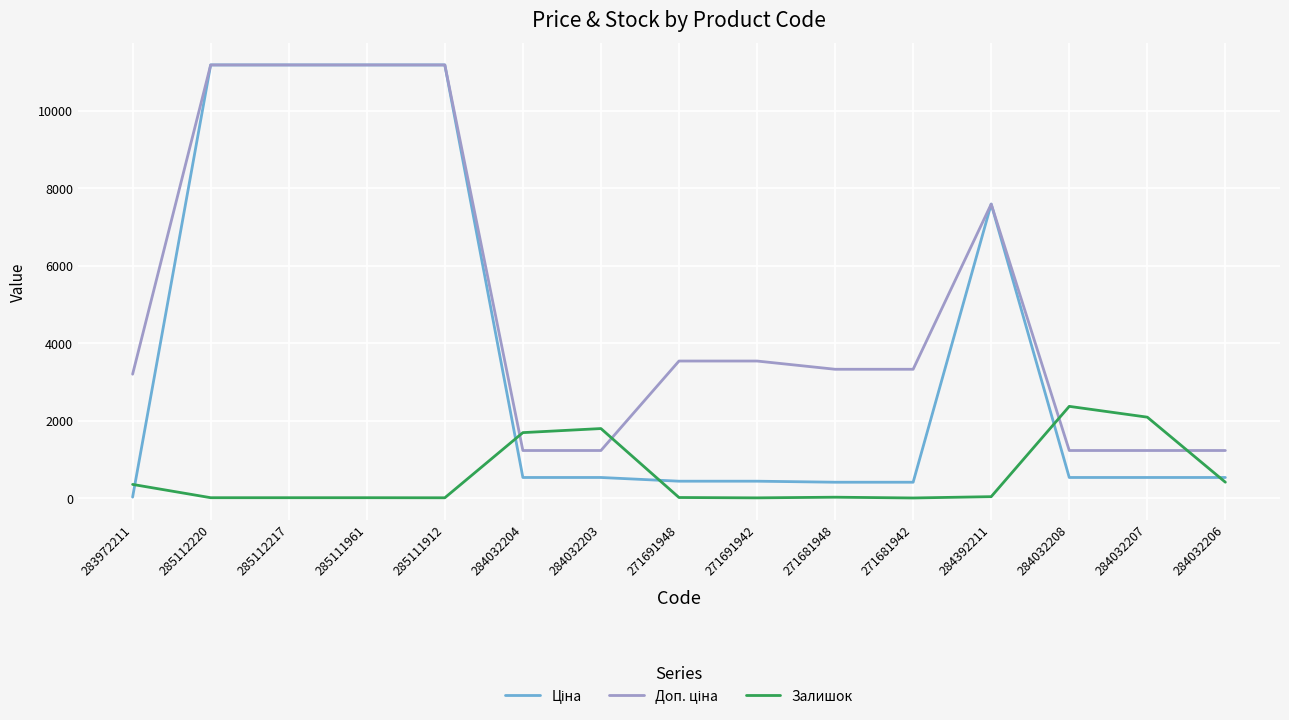

What is the difference between the highest and lowest values at 284032204?

1158.0